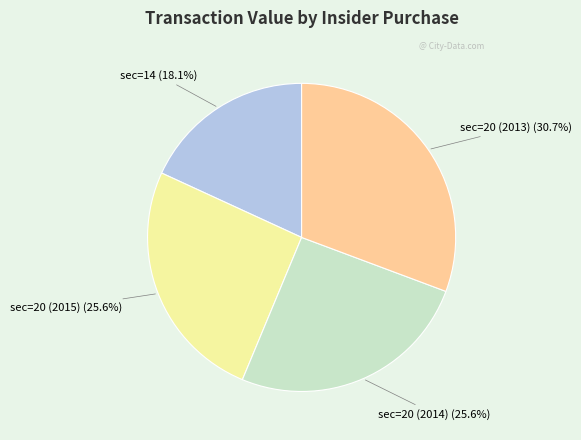

How many slices are in this pie chart?

4